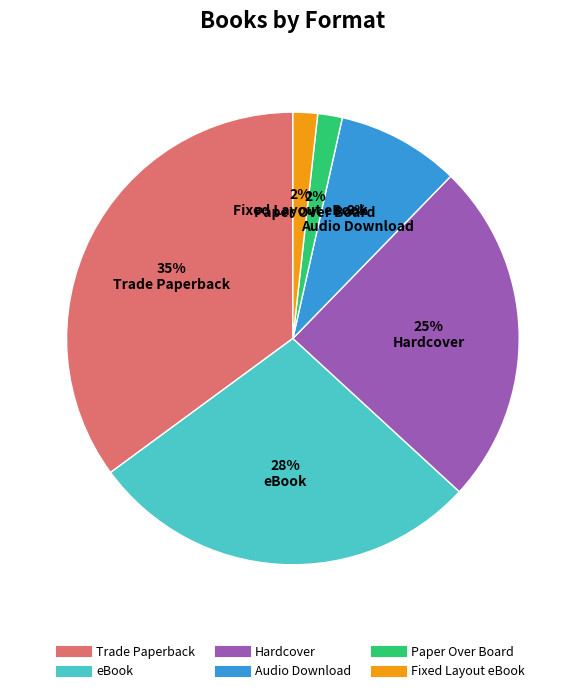

Between Hardcover and Fixed Layout eBook, which is larger?

Hardcover